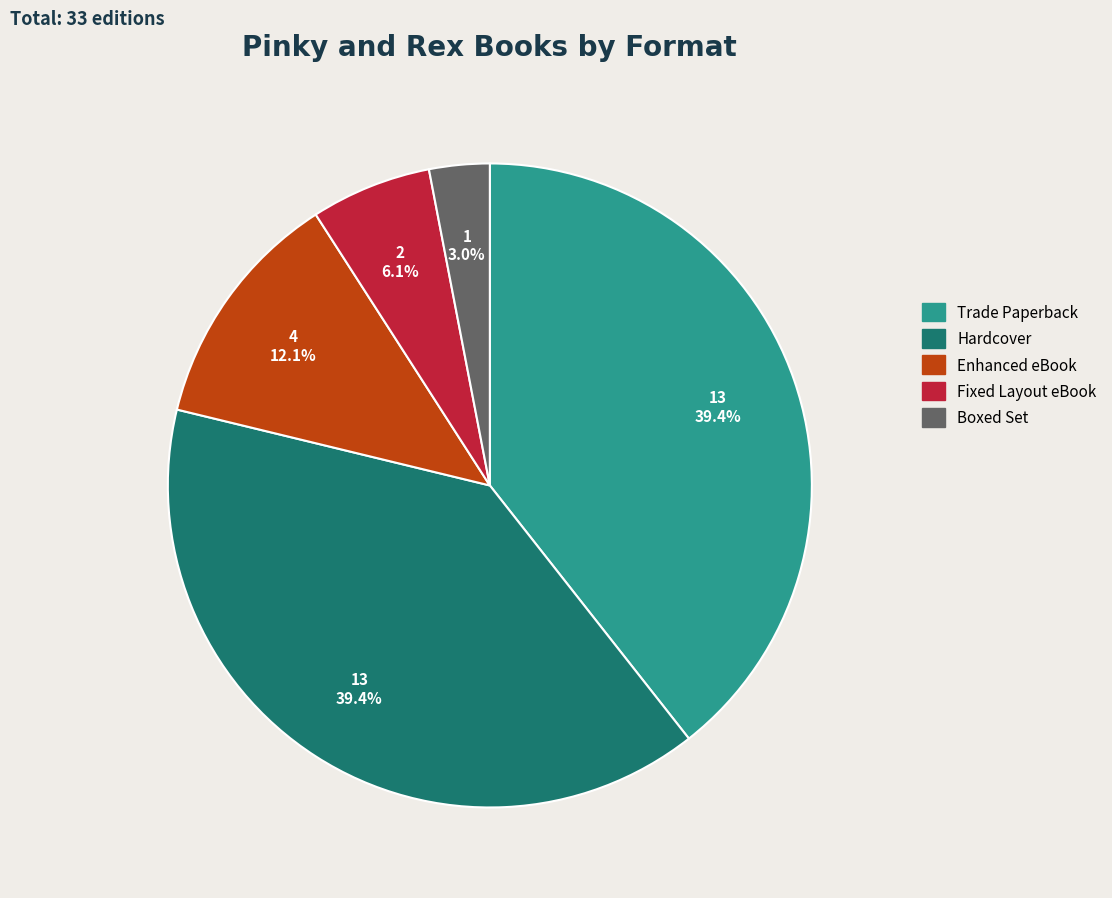

How many slices are in this pie chart?

5